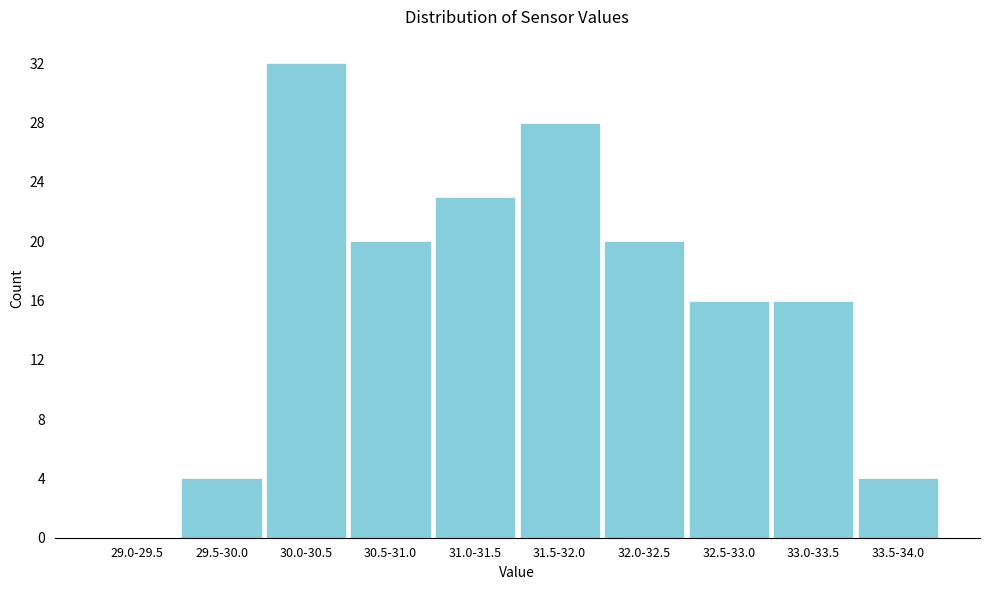

Reading right to left, transcribe all the data shown in this chart.

33.5-34.0=4	33.0-33.5=16	32.5-33.0=16	32.0-32.5=20	31.5-32.0=28	31.0-31.5=23	30.5-31.0=20	30.0-30.5=32	29.5-30.0=4	29.0-29.5=0